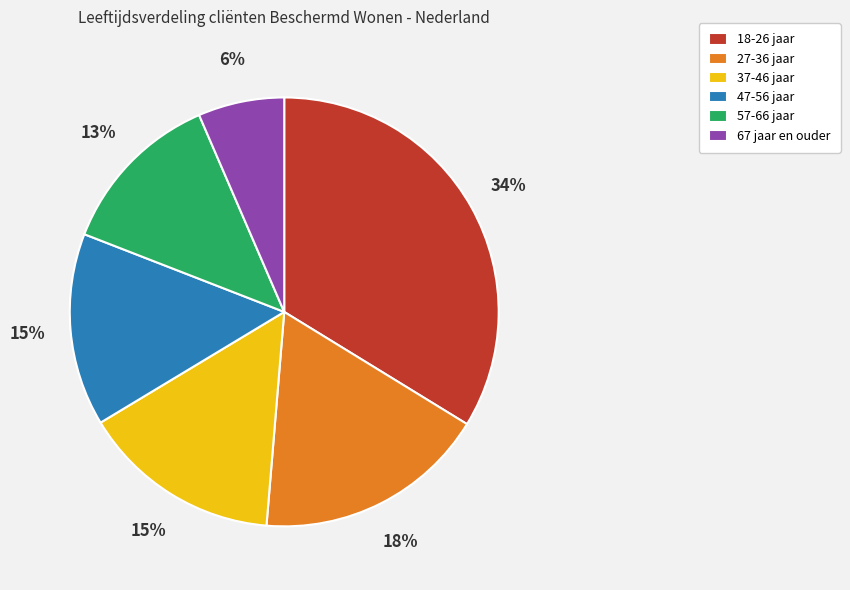

To the nearest percent, what is the average slice percentage?

17%